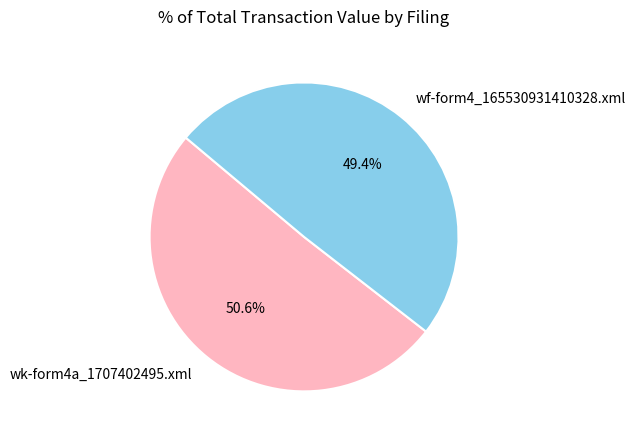

What is the smallest slice in the pie chart?

wf-form4_165530931410328.xml